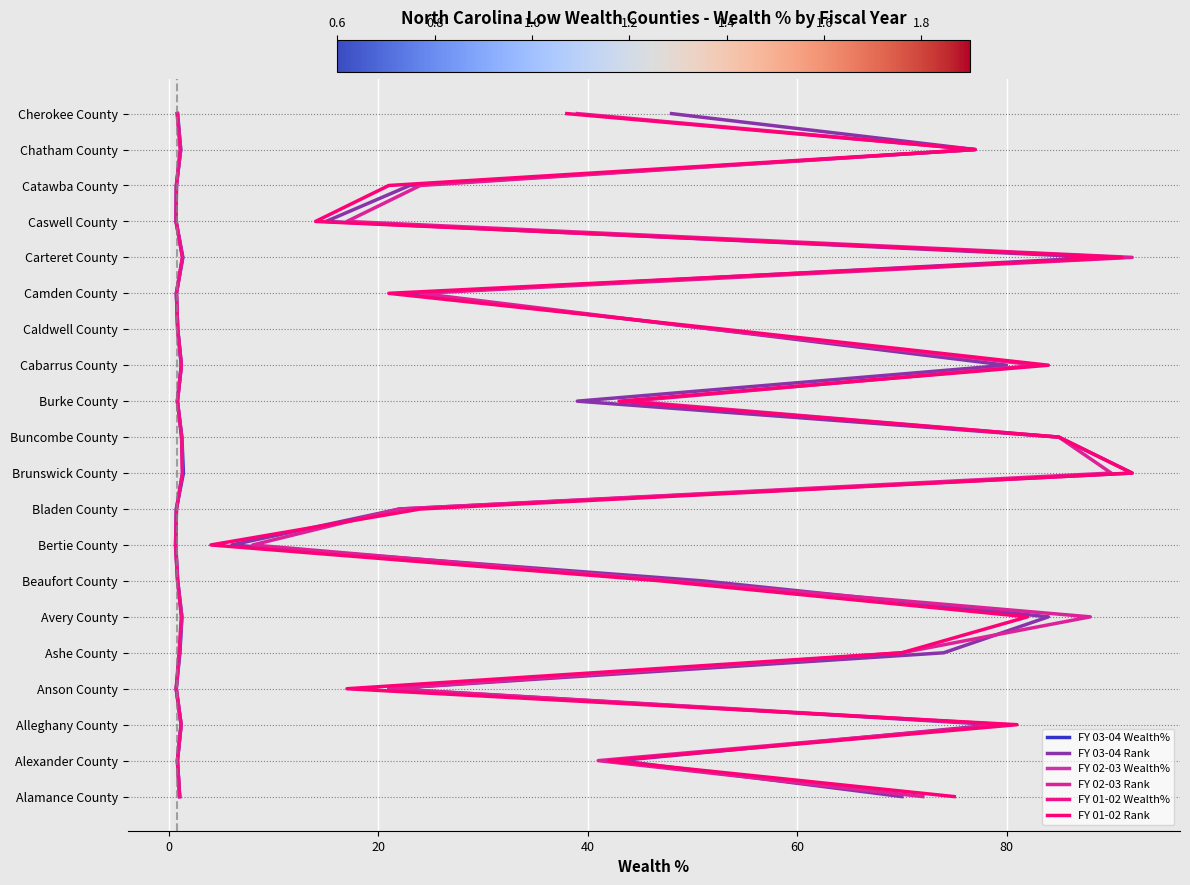

How many values in FY 03-04 Wealth% are above zero?

19